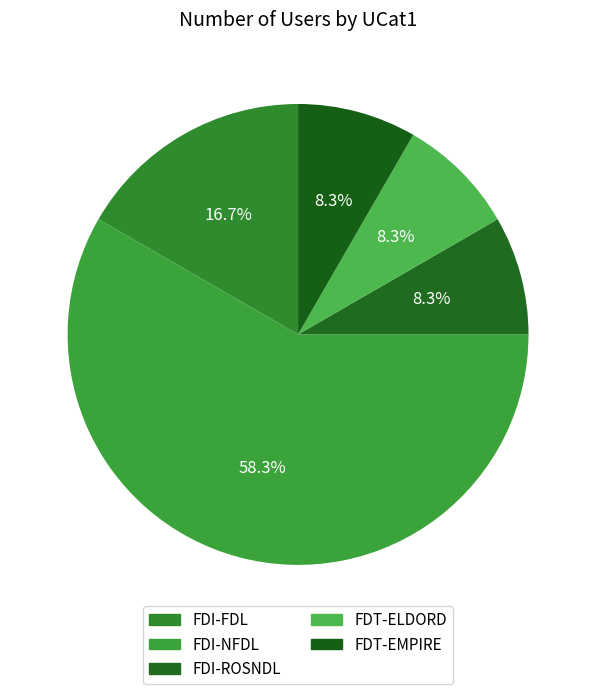

Between FDI-FDL and FDT-EMPIRE, which is larger?

FDI-FDL